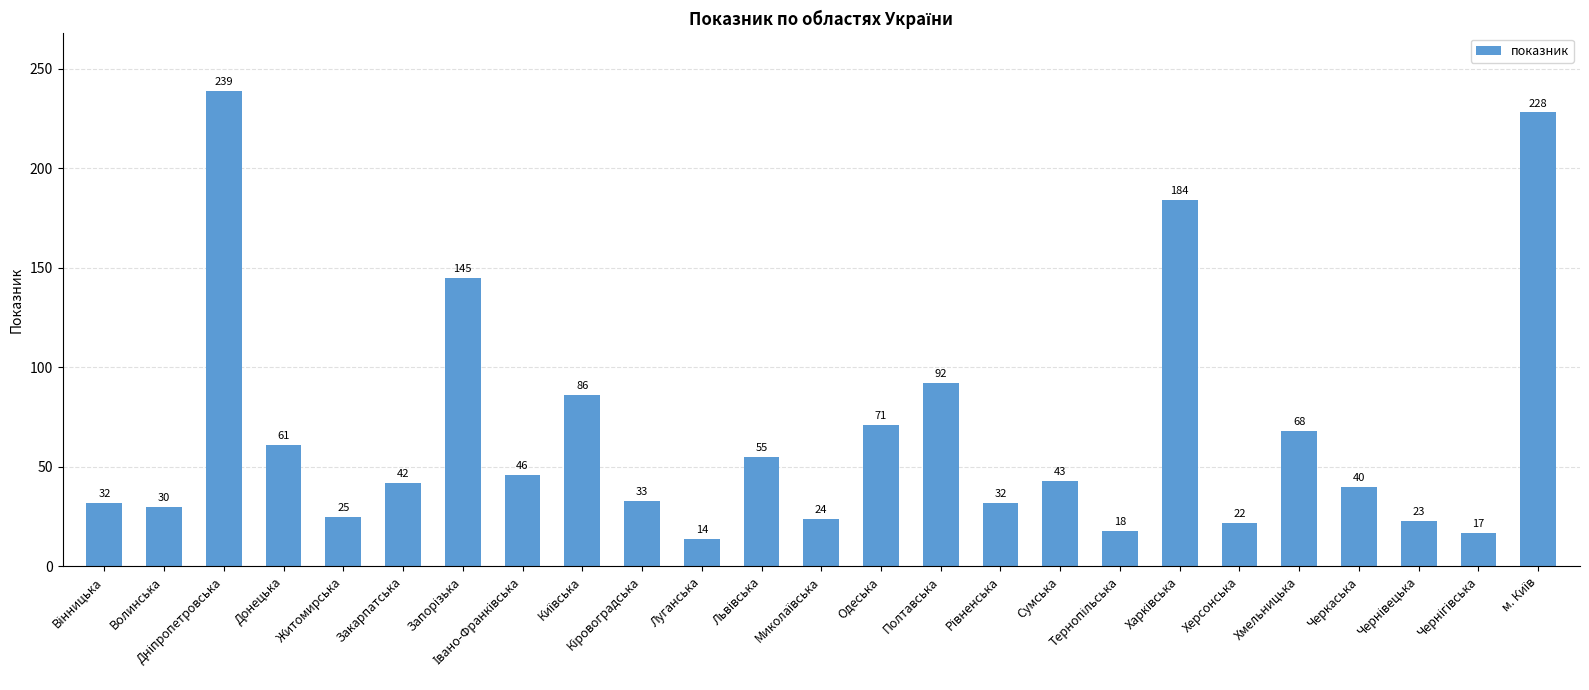

What is the value of the 1st bar from the left?

32